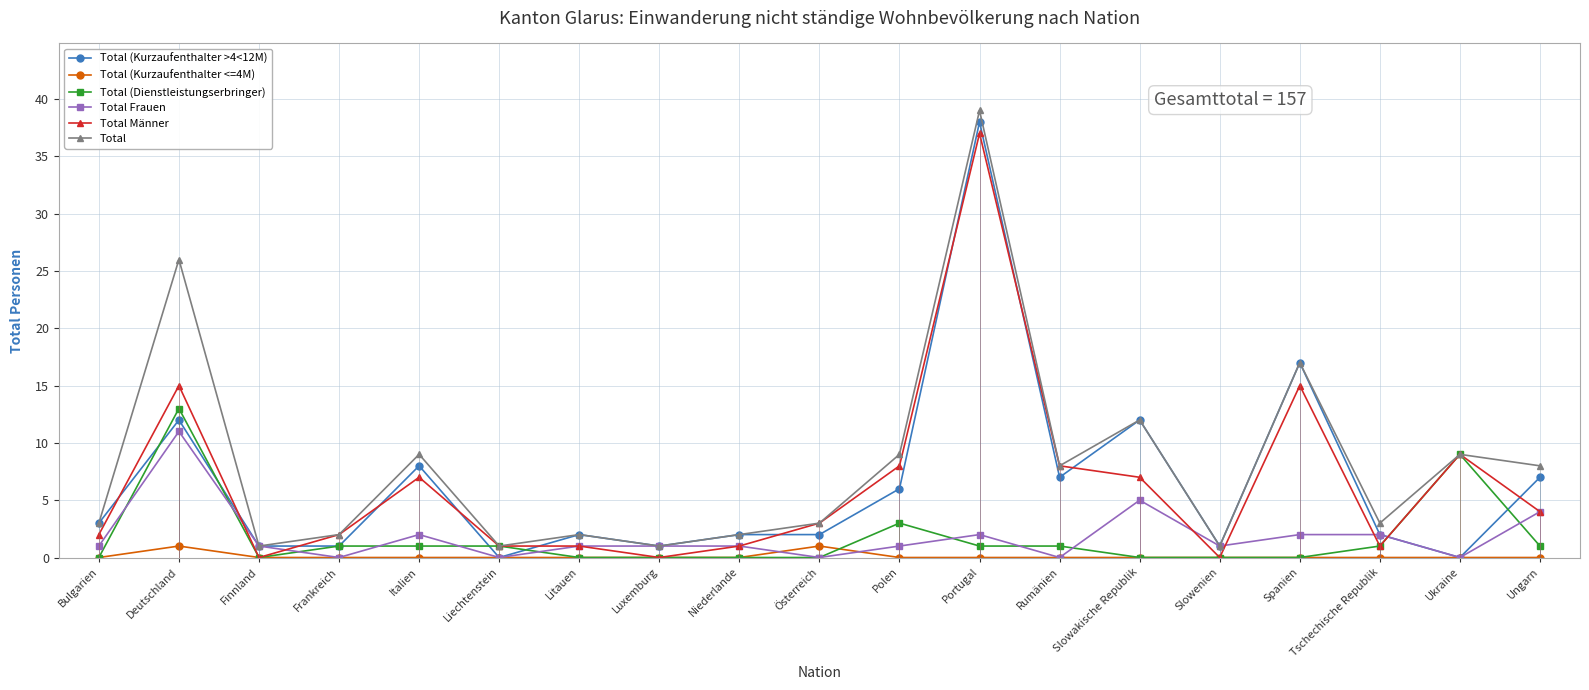

At how many categories does at least one series exceed 35?

1